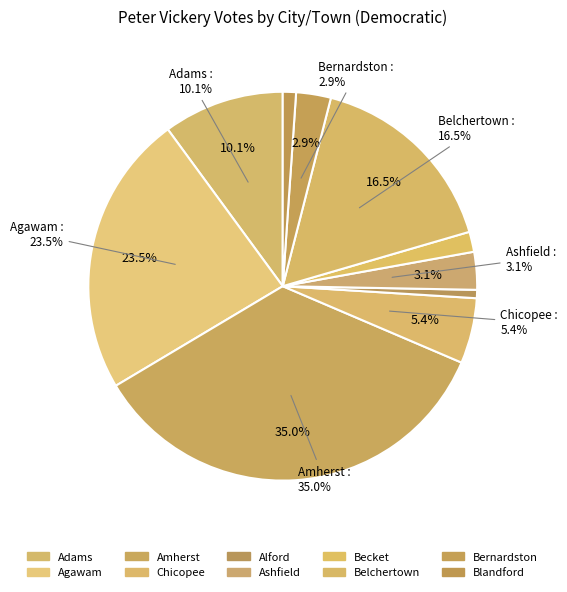

Does Adams represent more than half of the total?

No